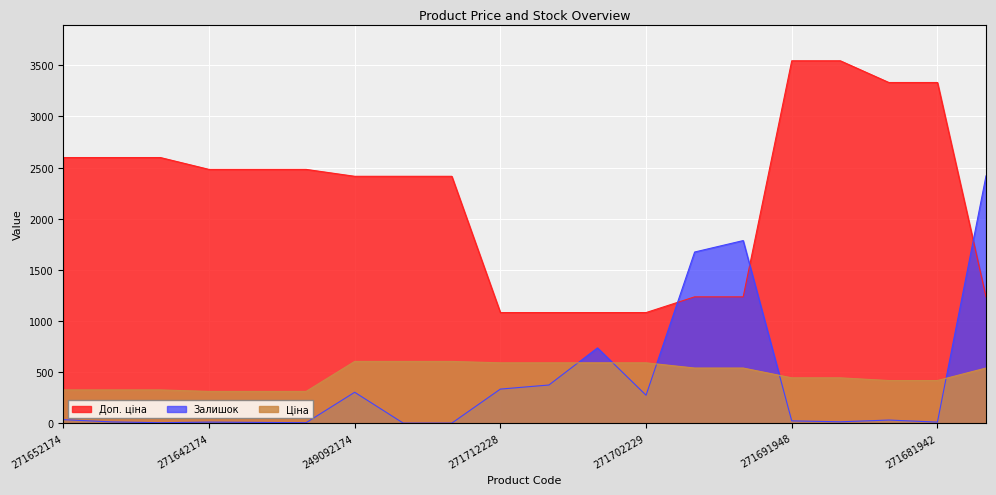

Reading right to left, what are all the values shown in this chart?

Ціна: 284032208=539.0	271681942=416.6	271681948=416.6	271691942=443.1	271691948=443.1	284032203=539.0	284032204=539.0	271702229=589.9	271702230=589.9	271712227=589.9	271712228=589.9	249092172=603.7	249092173=603.7	249092174=603.7	271642172=310.3	271642173=310.3	271642174=310.3	271652172=324.8	271652173=324.8	271652174=324.8
Доп. ціна: 284032208=1235.4	271681942=3332.5	271681948=3332.5	271691942=3545.0	271691948=3545.0	284032203=1235.4	284032204=1235.4	271702229=1081.7	271702230=1081.7	271712227=1081.7	271712228=1081.7	249092172=2414.8	249092173=2414.8	249092174=2414.8	271642172=2482.4	271642173=2482.4	271642174=2482.4	271652172=2598.3	271652173=2598.3	271652174=2598.3
Залишок: 284032208=2419.0	271681942=10.0	271681948=30.0	271691942=13.0	271691948=22.0	284032203=1786.0	284032204=1674.0	271702229=273.0	271702230=736.0	271712227=373.0	271712228=333.0	249092172=0.0	249092173=0.0	249092174=302.0	271642172=4.0	271642173=7.0	271642174=10.0	271652172=4.0	271652173=12.0	271652174=34.0